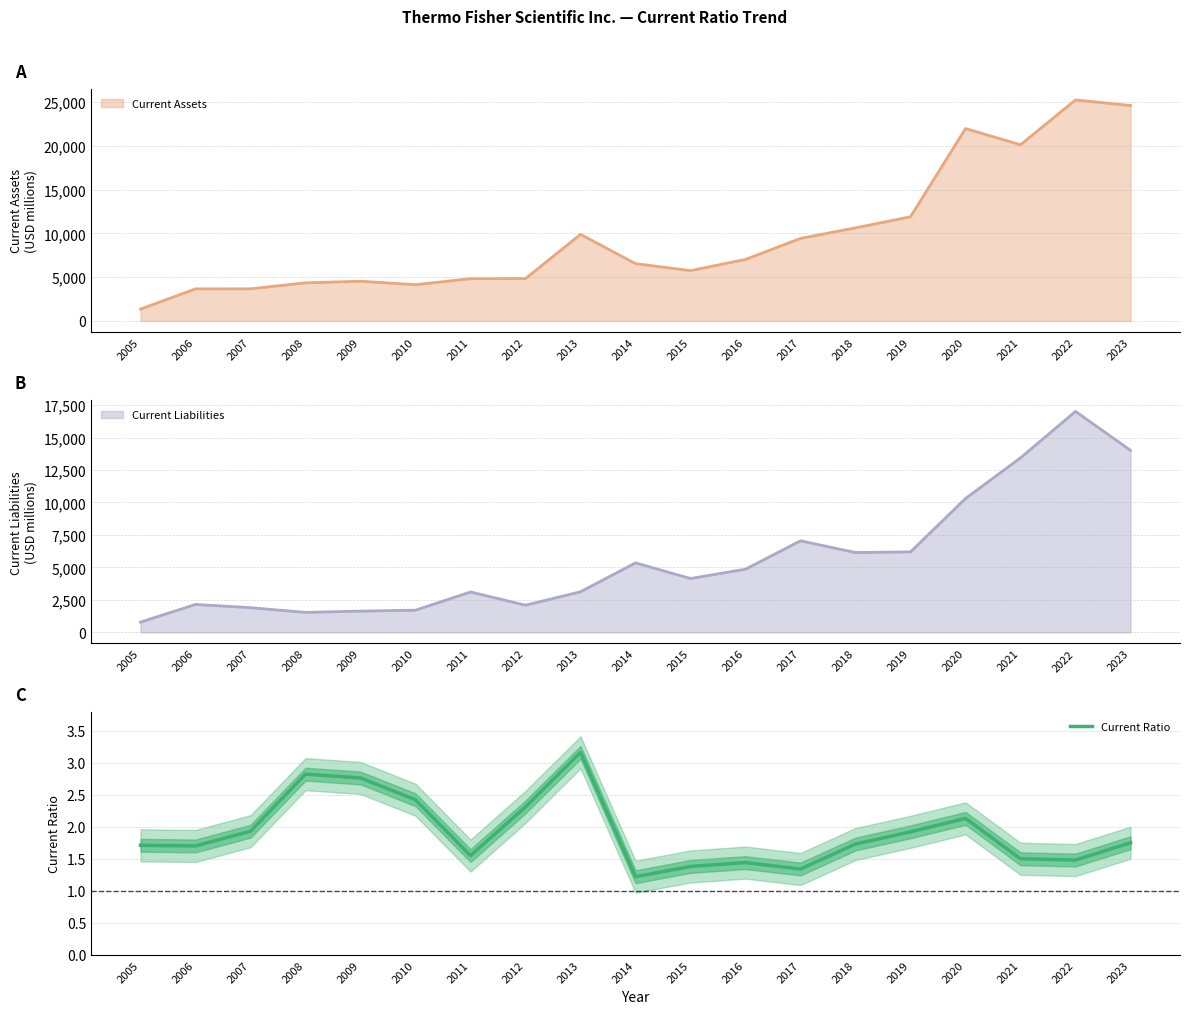

Between 2014 and 2005, which is larger?

2005